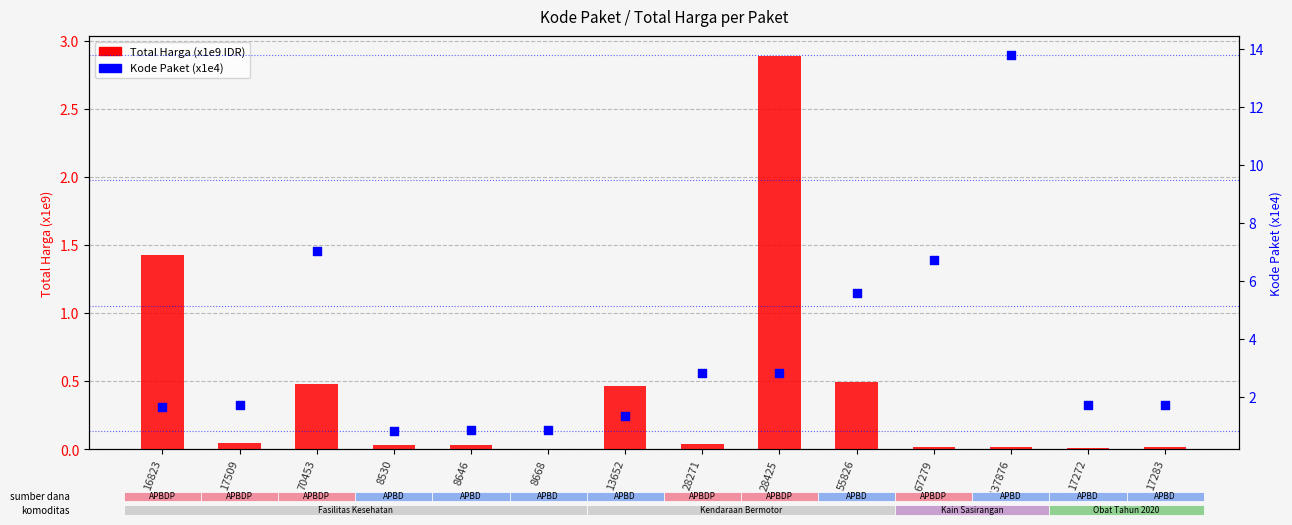

What are all the series names shown in the legend?

Total Harga (x1e9 IDR), Kode Paket (x1e4)